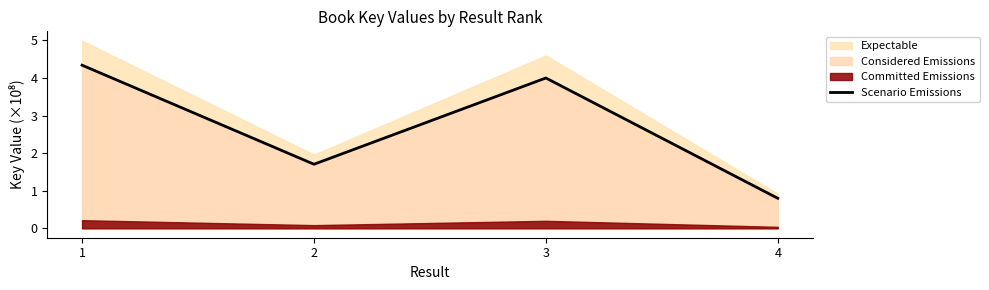

At which category does the chart reach its peak across all series?

1